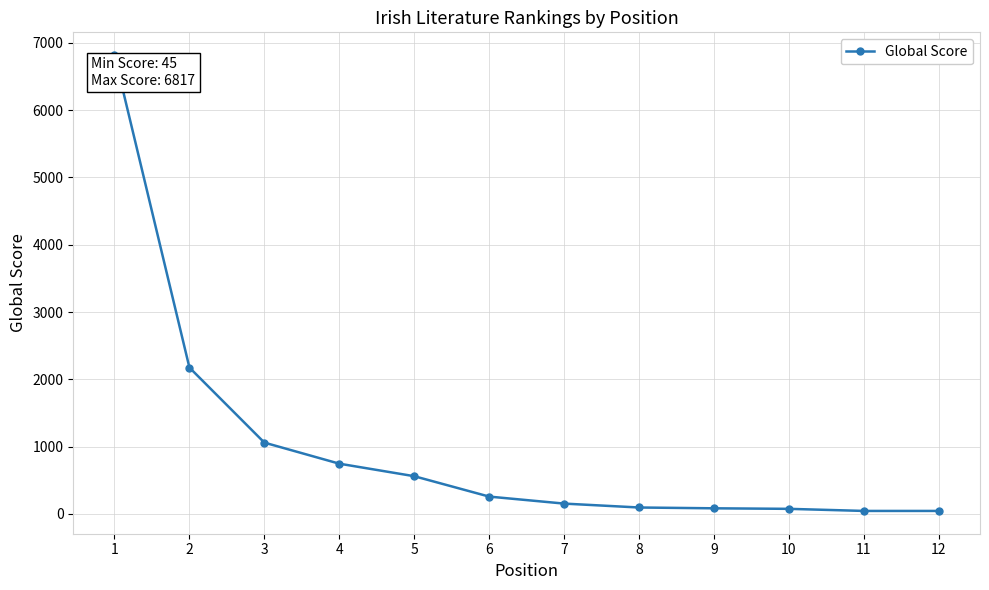

What is the change in value from 2 to 11?

-2130